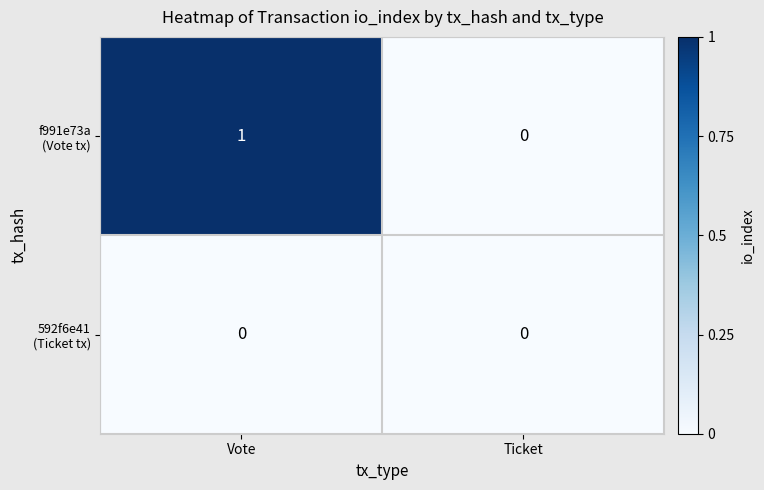

At which category is the sum across all series the highest?

Vote